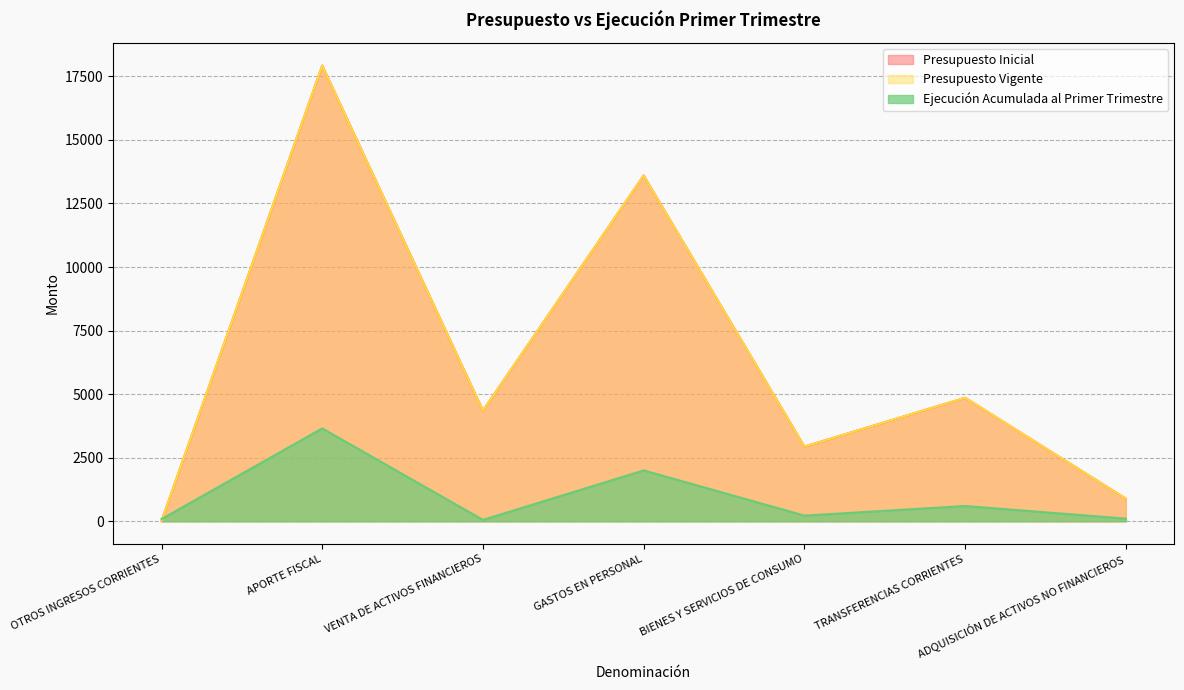

What is the difference between the Presupuesto Vigente values at APORTE FISCAL and TRANSFERENCIAS CORRIENTES?

13066